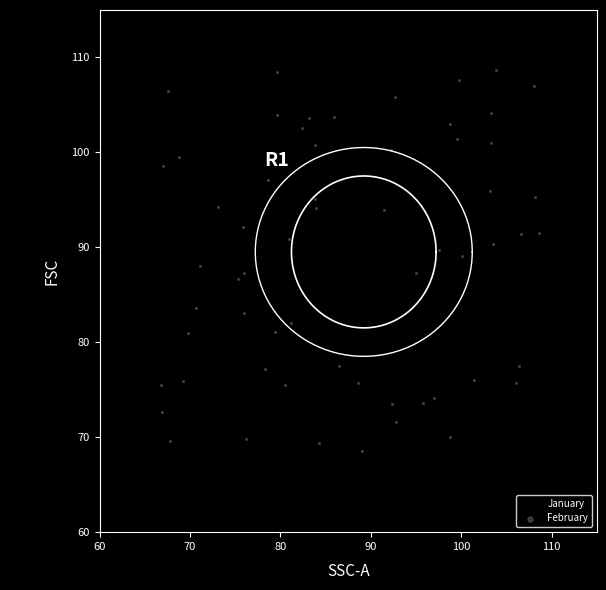

Which series has the largest Y range (max minus min)?

February